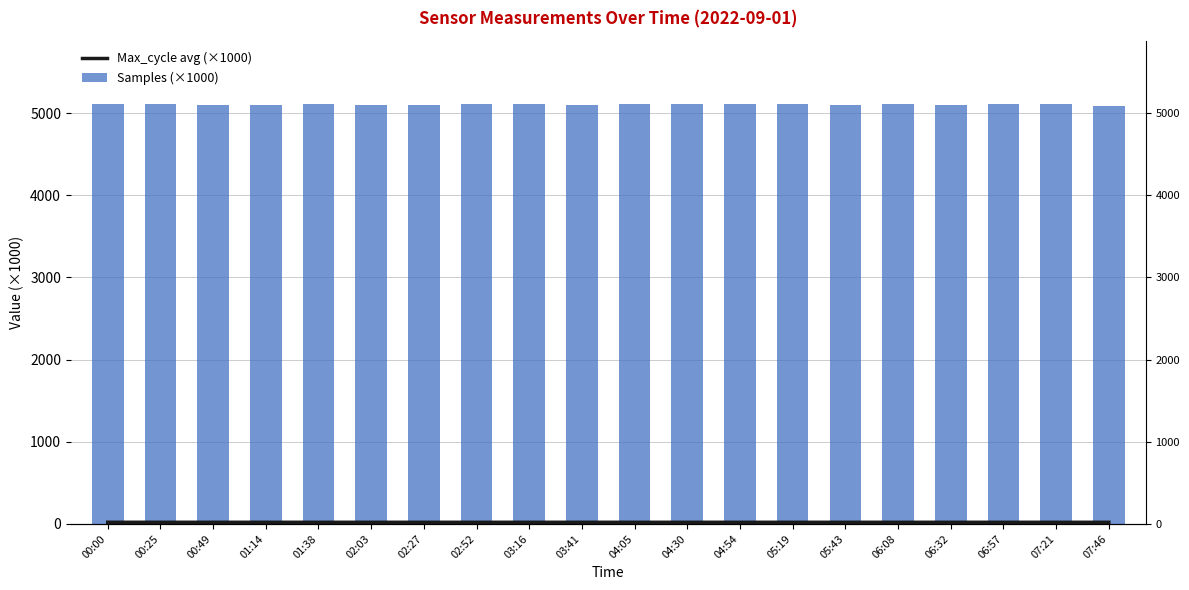

What is the sum of all Max_cycle avg (×1000) values?

403.2